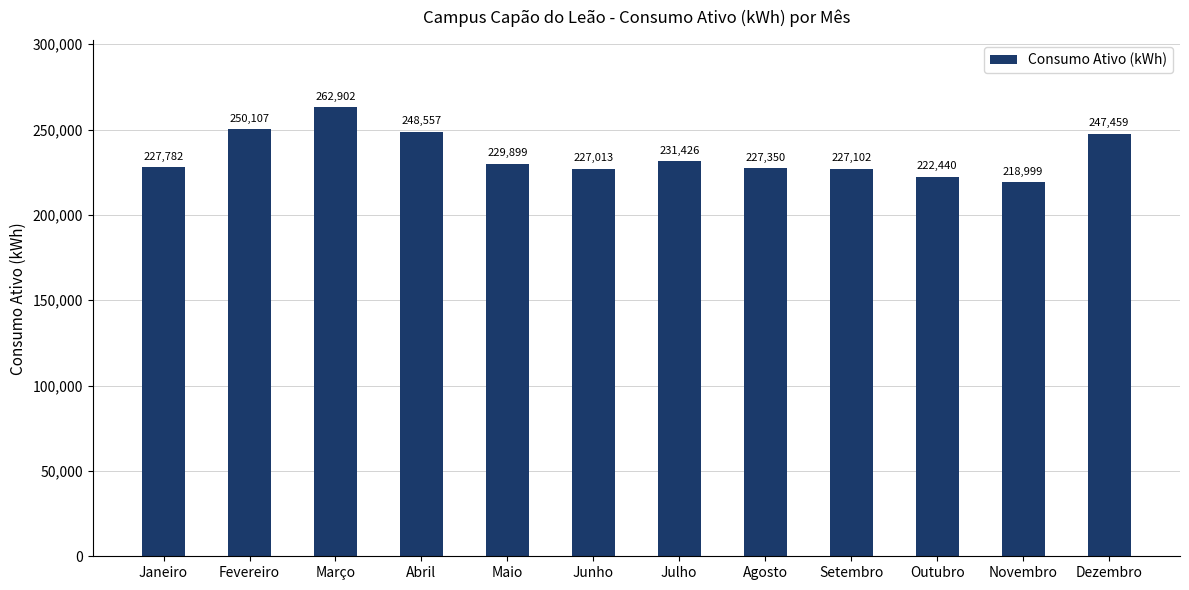

At which category does the chart reach its minimum across all series?

Novembro